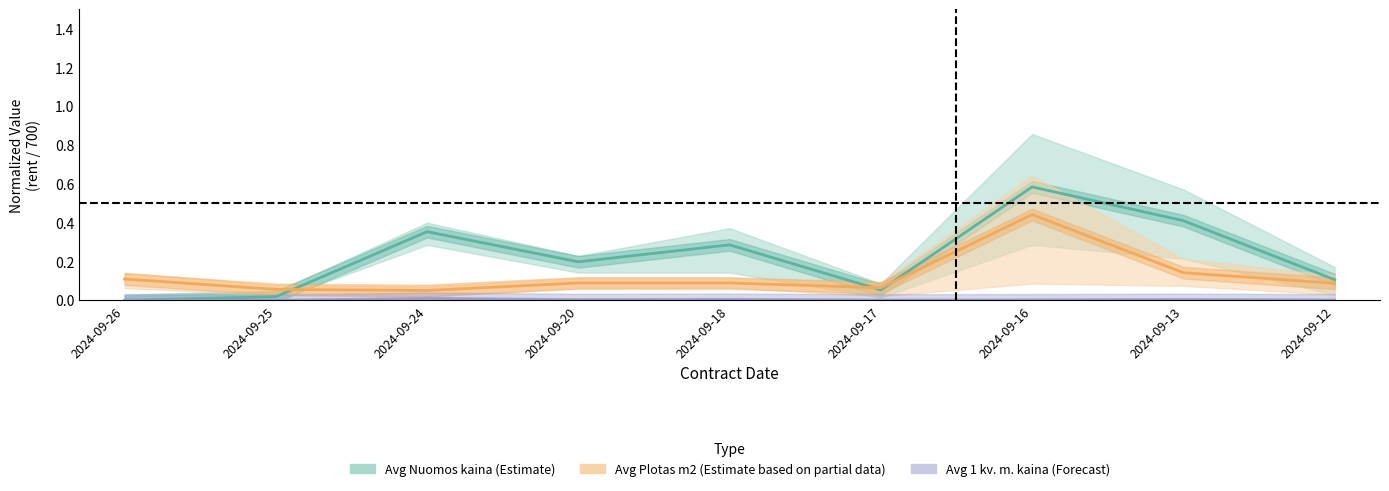

Reading left to right, extract all data points from this chart.

Avg Nuomos kaina per men (Estimate): 0.0	0.0	0.4	0.2	0.3	0.1	0.6	0.4	0.1
Avg Plotas m2 (Estimate based on partial data): 0.1	0.1	0.1	0.1	0.1	0.1	0.4	0.1	0.1
Avg 1 kv m kaina (Forecast): 0.0	0.0	0.0	0.0	0.0	0.0	0.0	0.0	0.0